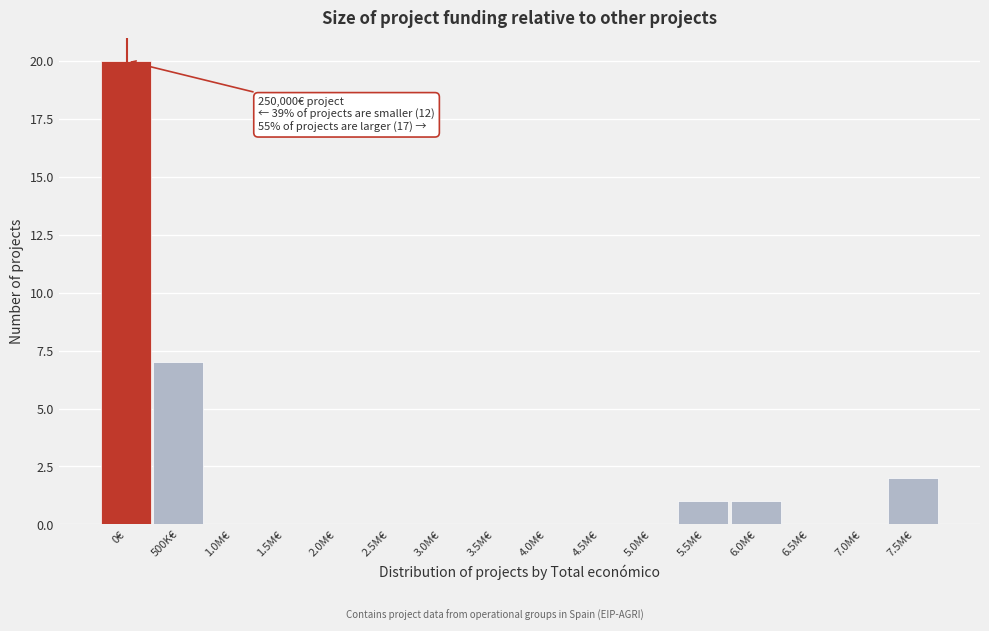

Reading left to right, extract all data points from this chart.

0€=20	500K€=7	1.0M€=0	1.5M€=0	2.0M€=0	2.5M€=0	3.0M€=0	3.5M€=0	4.0M€=0	4.5M€=0	5.0M€=0	5.5M€=1	6.0M€=1	6.5M€=0	7.0M€=0	7.5M€=2